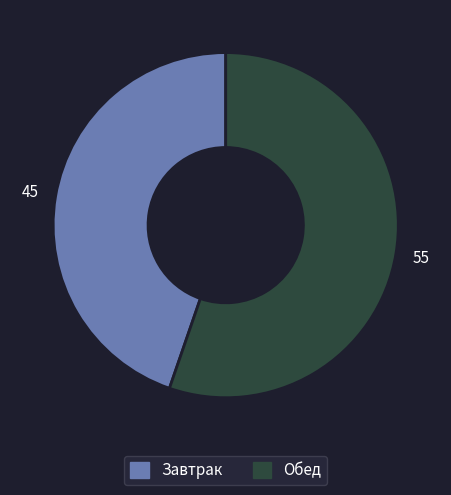

True or false: Завтрак accounts for 37% of the total.

False